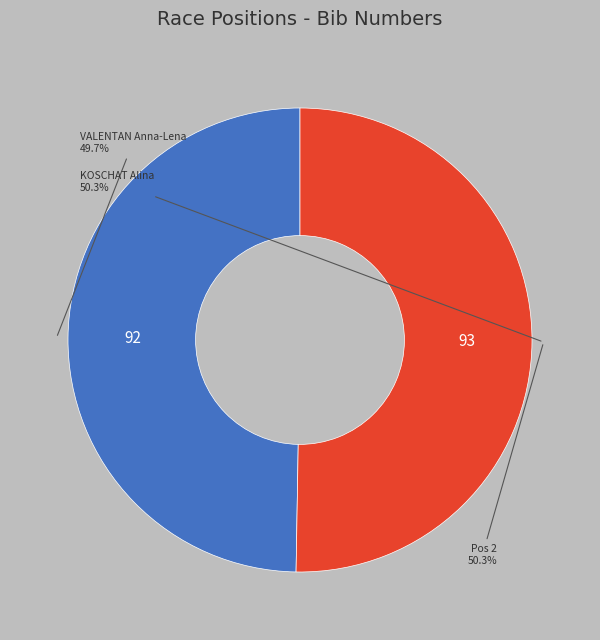

Which category has the smallest portion of the pie?

1